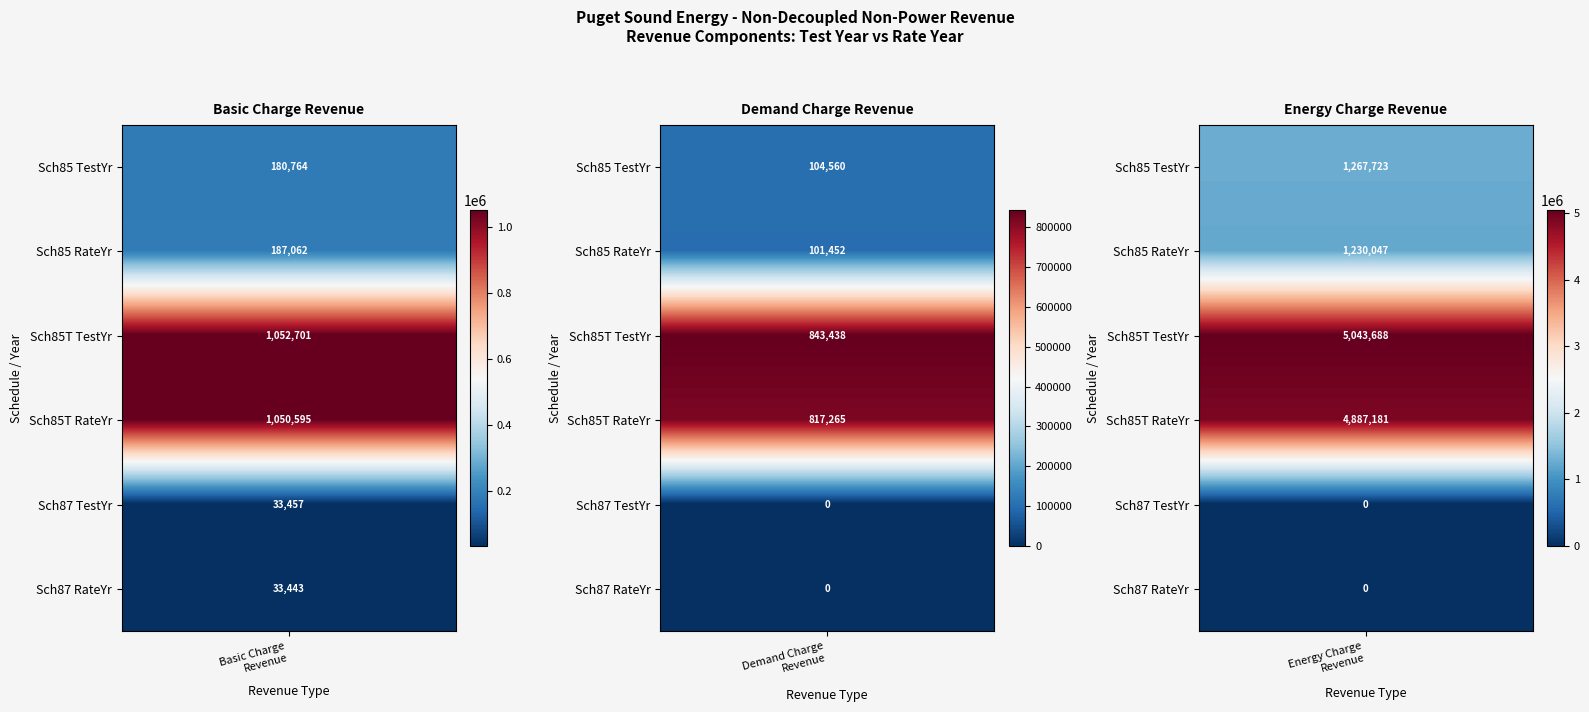

Reading left to right, extract all data points from this chart.

Basic Charge Revenue: 180763.6	187062.4	1052701.5	1050594.9	33457.3	33443.4
Demand Charge Revenue: 104559.6	101452.4	843437.8	817265.5	0.0	0.0
Energy Charge Revenue: 1267723.1	1230047.2	5043687.8	4887180.8	0.0	0.0